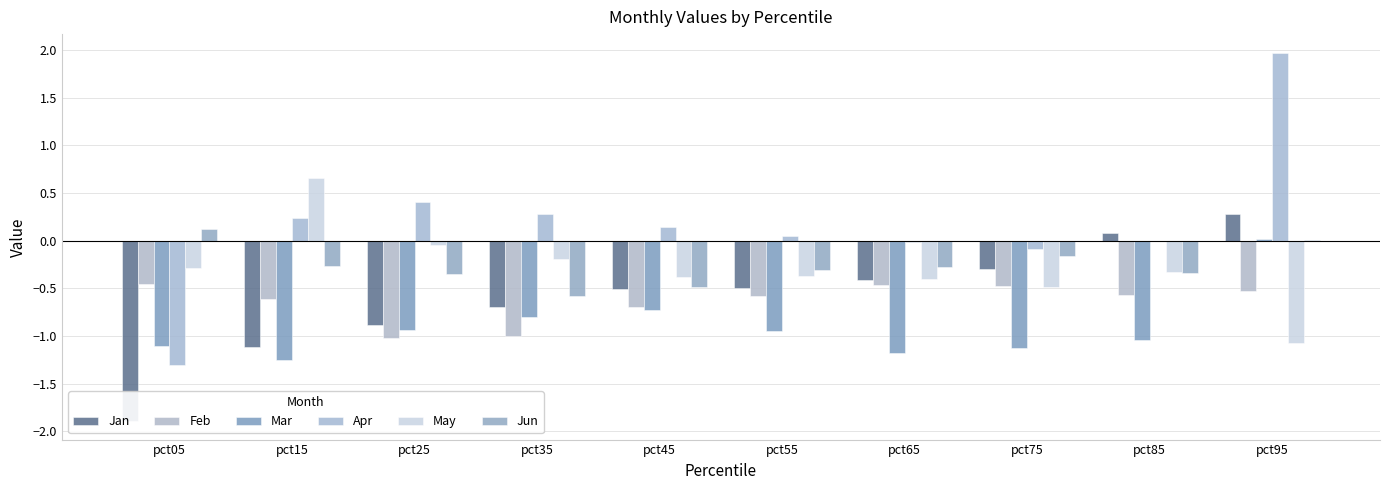

Which series has the widest spread of values?

Apr